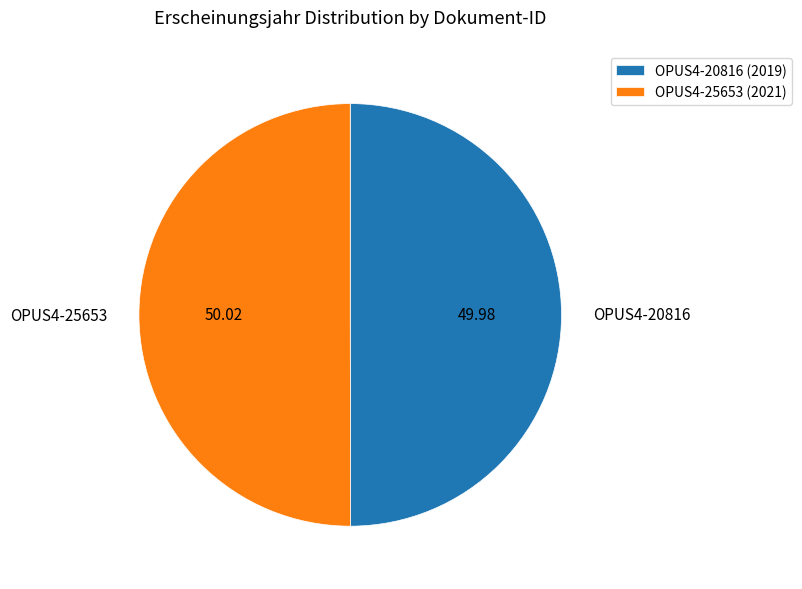

Is the sum of OPUS4-20816 (2019) and OPUS4-25653 (2021) greater than half?

Yes